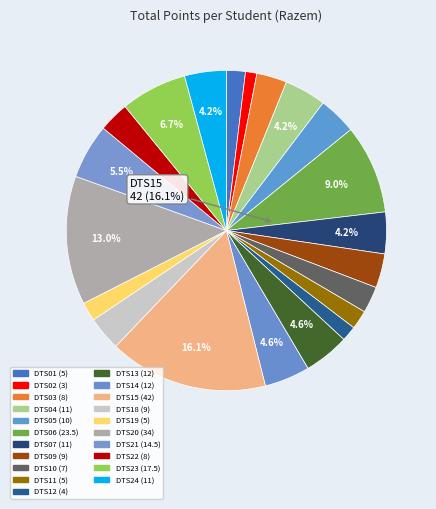

Which has a higher value, DTS18 or DTS23?

DTS23